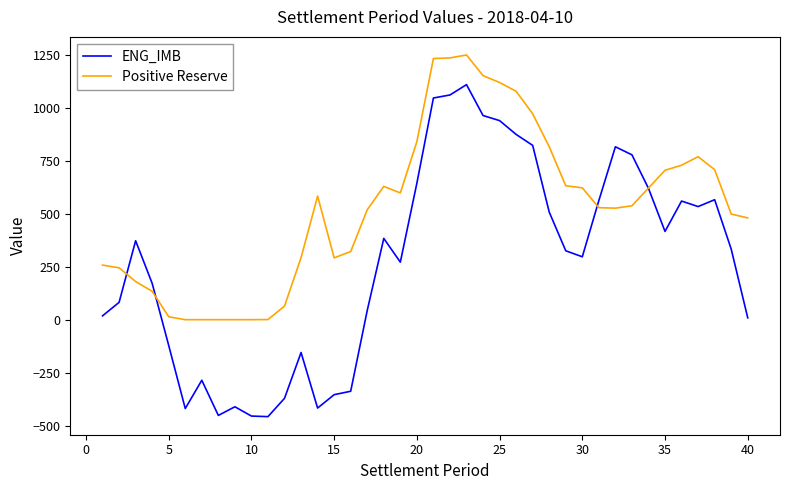

What is the minimum value shown in the chart?

-457.3